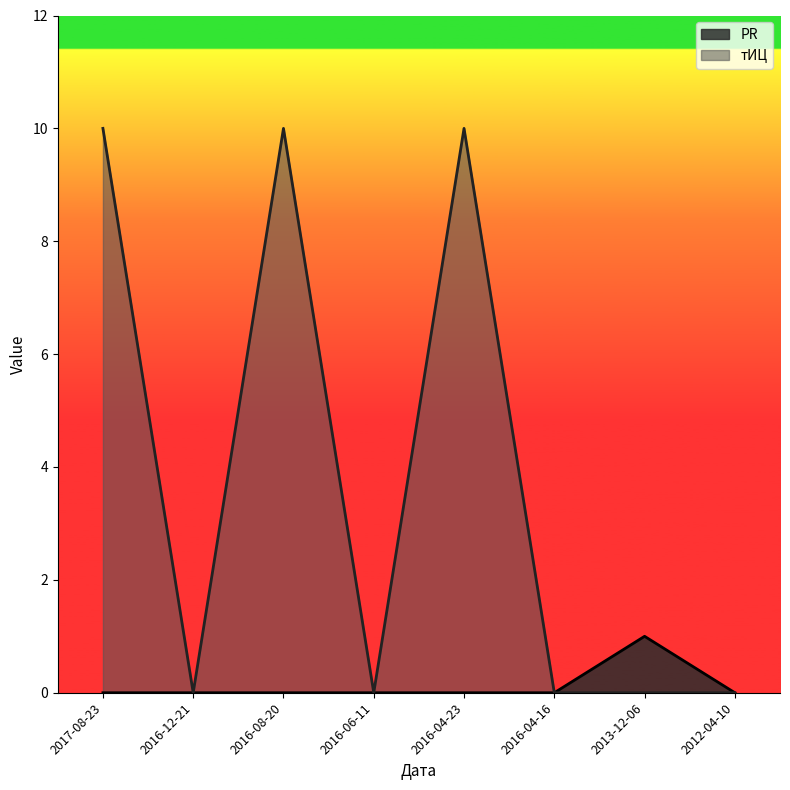

True or false: тИЦ and PR intersect in this chart.

False